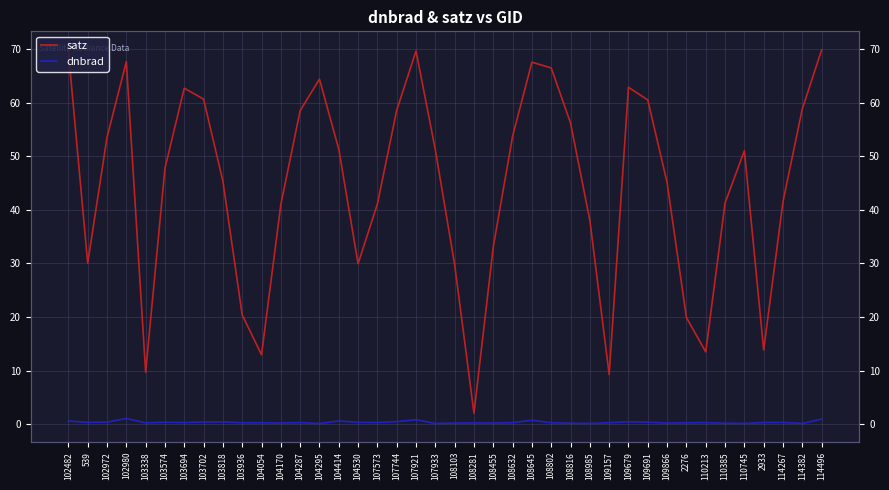

Between 107573 and 110213, which is larger?

107573